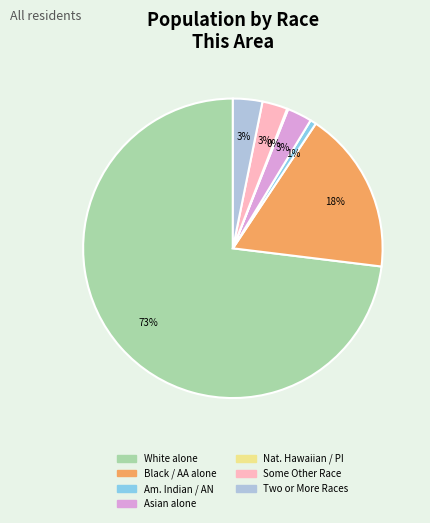

Does any single category account for the majority?

Yes